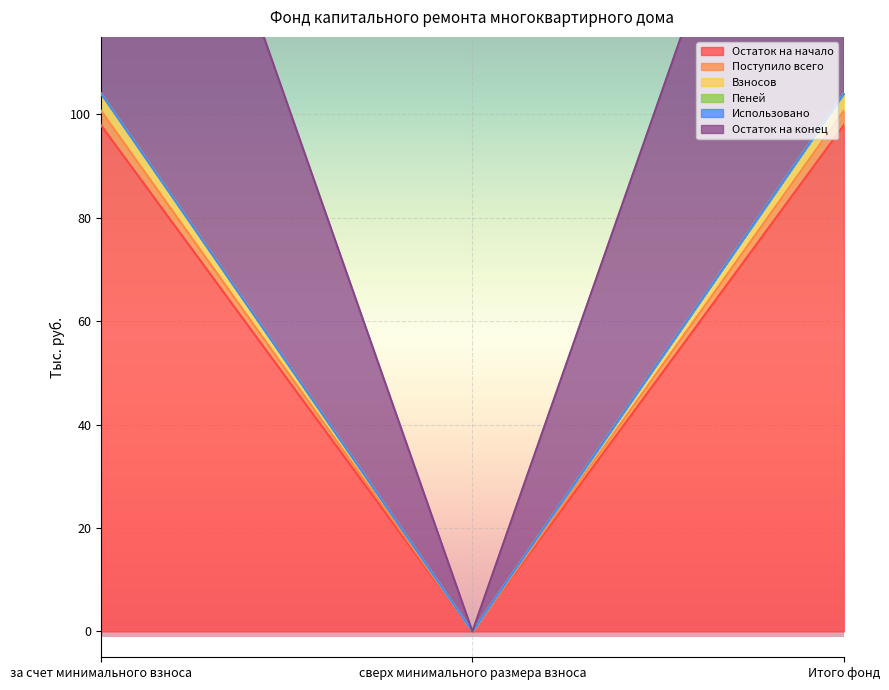

List the labels in order of Пеней value, smallest first.

сверх минимального размера взноса, за счет минимального взноса, Итого фонд